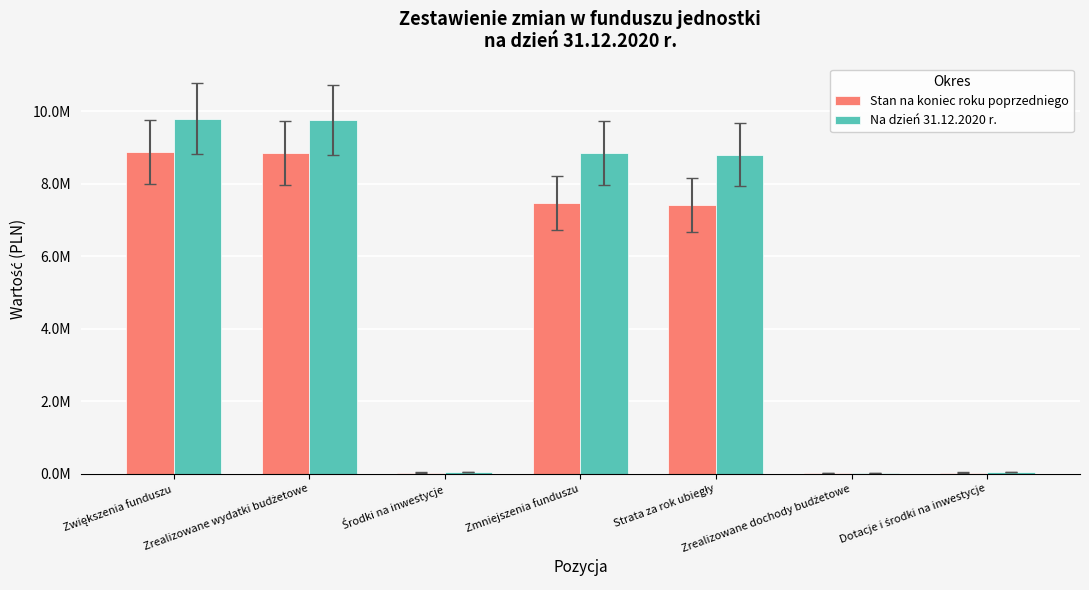

Reading left to right, what are all the values shown in this chart?

Stan na koniec roku poprzedniego: Zwiększenia funduszu=8864476.0	Zrealizowane wydatki budżetowe=8834488.6	Środki na inwestycje=29987.4	Zmniejszenia funduszu=7459829.3	Strata za rok ubiegły=7407110.2	Zrealizowane dochody budżetowe=22731.7	Dotacje i środki na inwestycje=29987.4
Na dzień 31.12.2020 r.: Zwiększenia funduszu=9790838.3	Zrealizowane wydatki budżetowe=9756450.0	Środki na inwestycje=34388.3	Zmniejszenia funduszu=8847990.6	Strata za rok ubiegły=8802480.2	Zrealizowane dochody budżetowe=11122.1	Dotacje i środki na inwestycje=34388.3